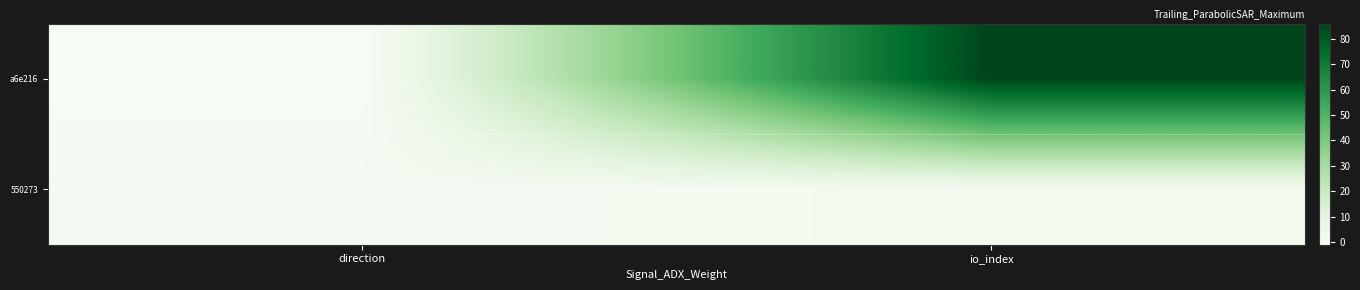

Reading left to right, what are all the values shown in this chart?

a6e216: direction=-1	io_index=86
550273: direction=1	io_index=2